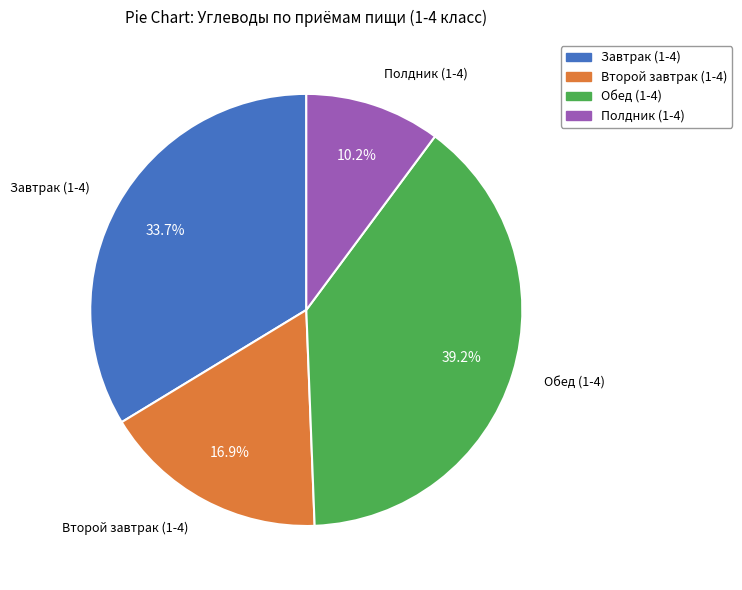

To the nearest percent, what is the average slice percentage?

25%